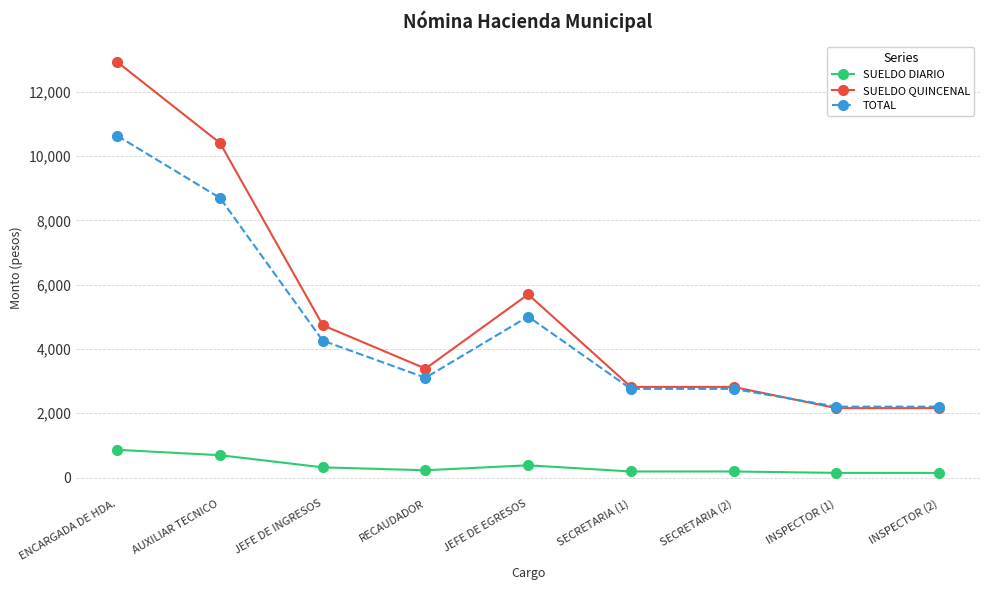

What is the label of the 8th point from the left?

INSPECTOR (1)